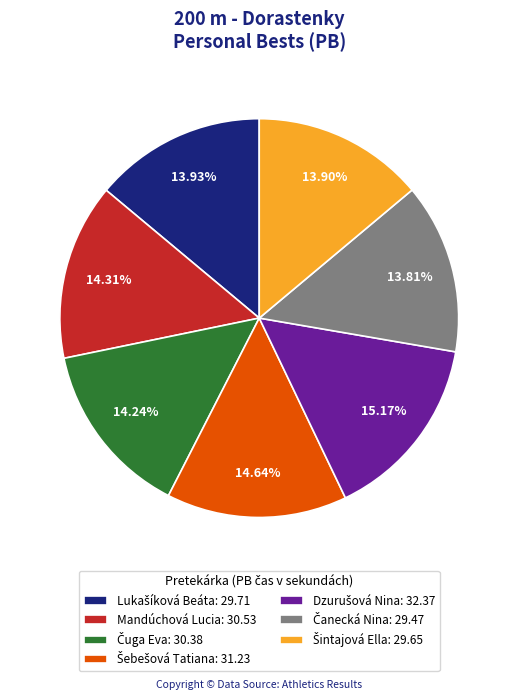

Is there a majority slice in this chart?

No